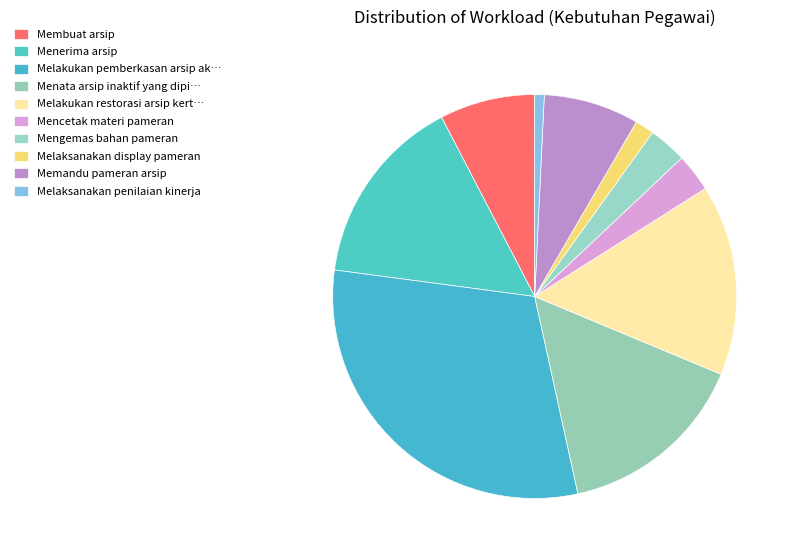

Is the sum of Memandu pameran arsip and Mengemas bahan pameran greater than half?

No